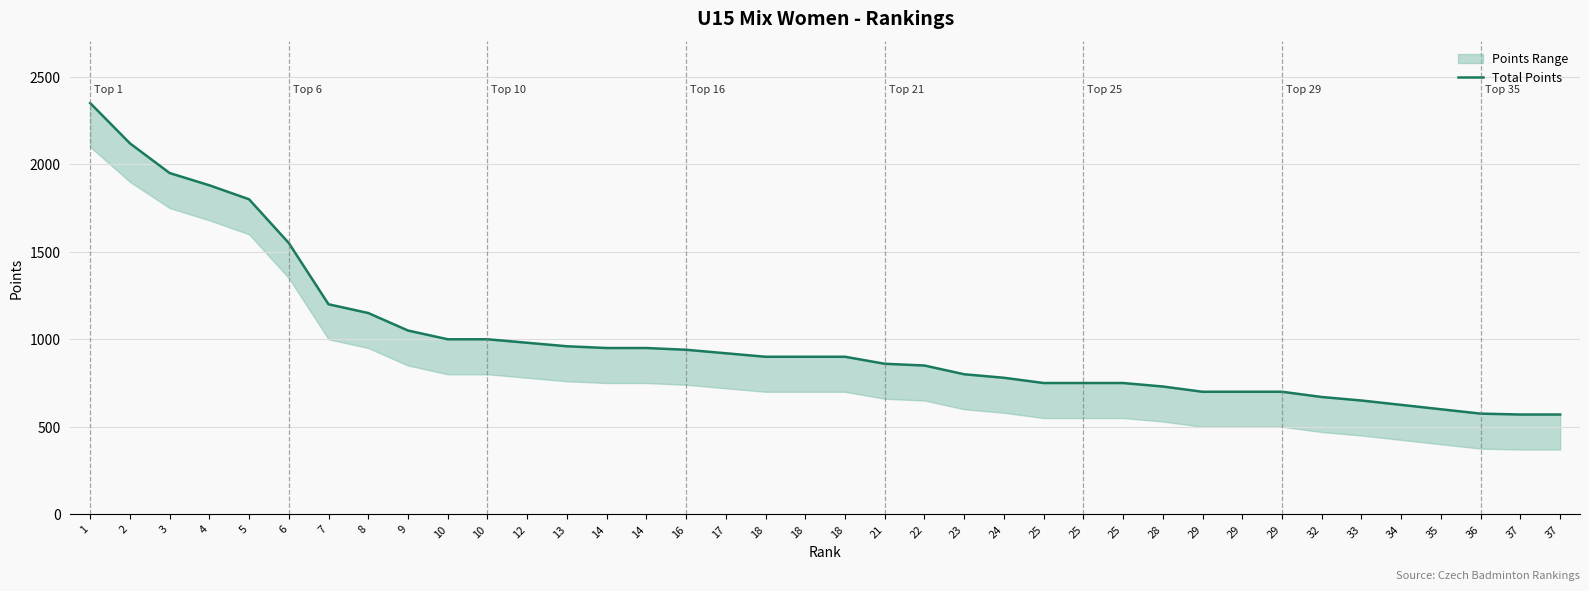

True or false: the data shows 664 at 5.

False